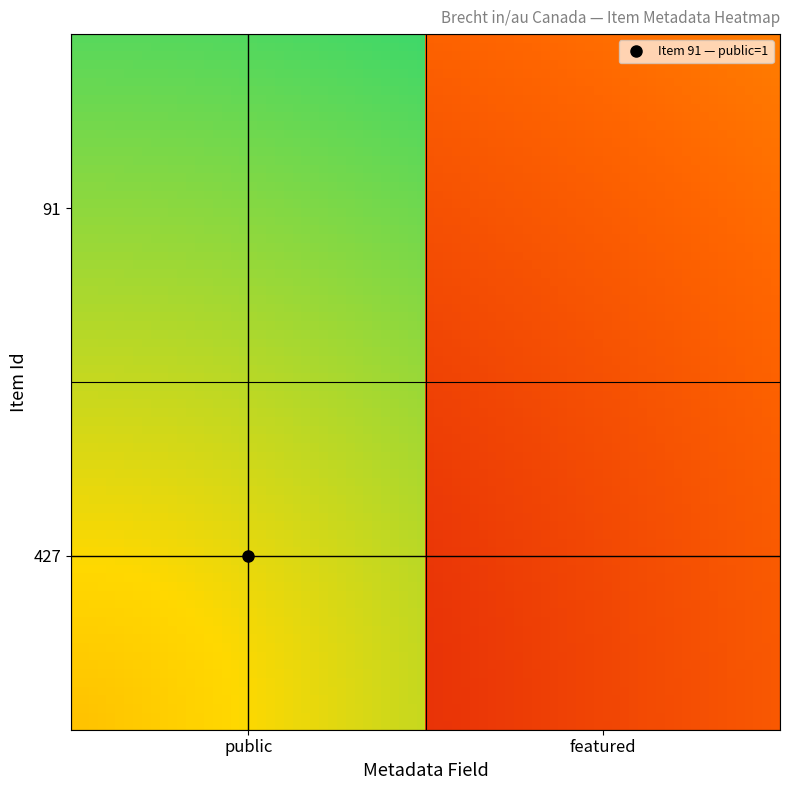

Which series has the largest total across all categories?

427